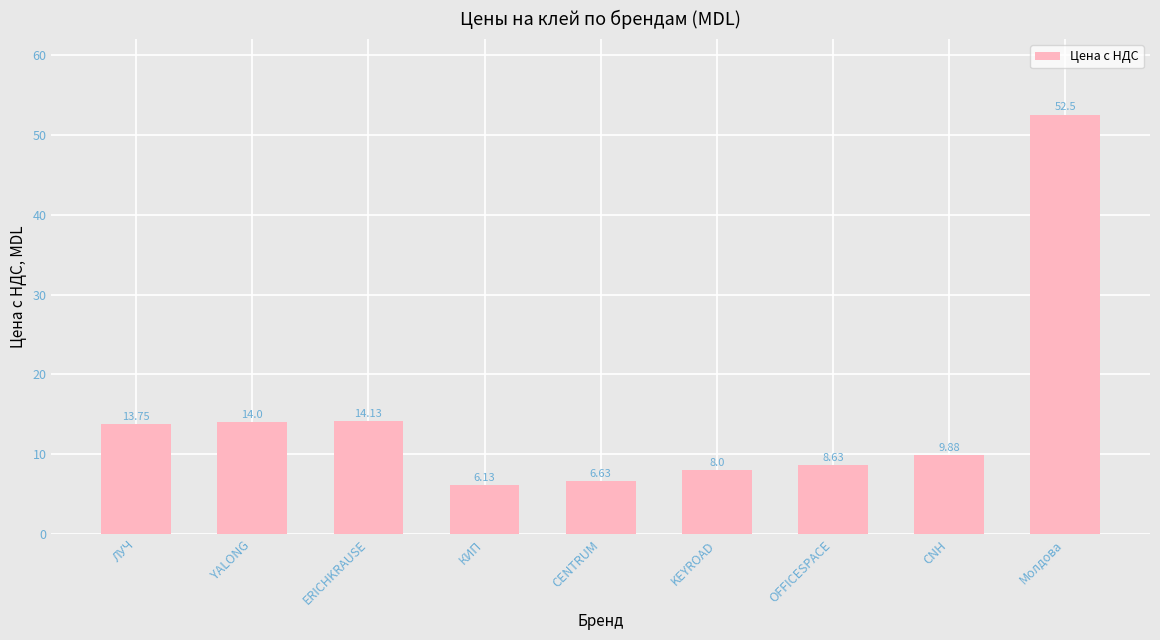

What is the difference between the second highest and minimum values?

8.0